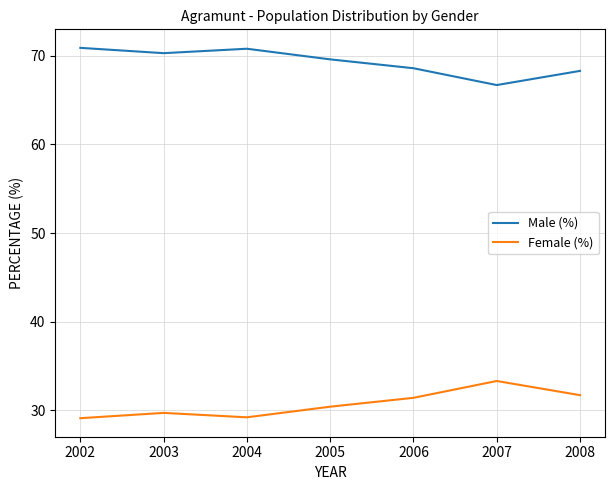

At 2005, list the series in order from largest to smallest.

Male (%), Female (%)